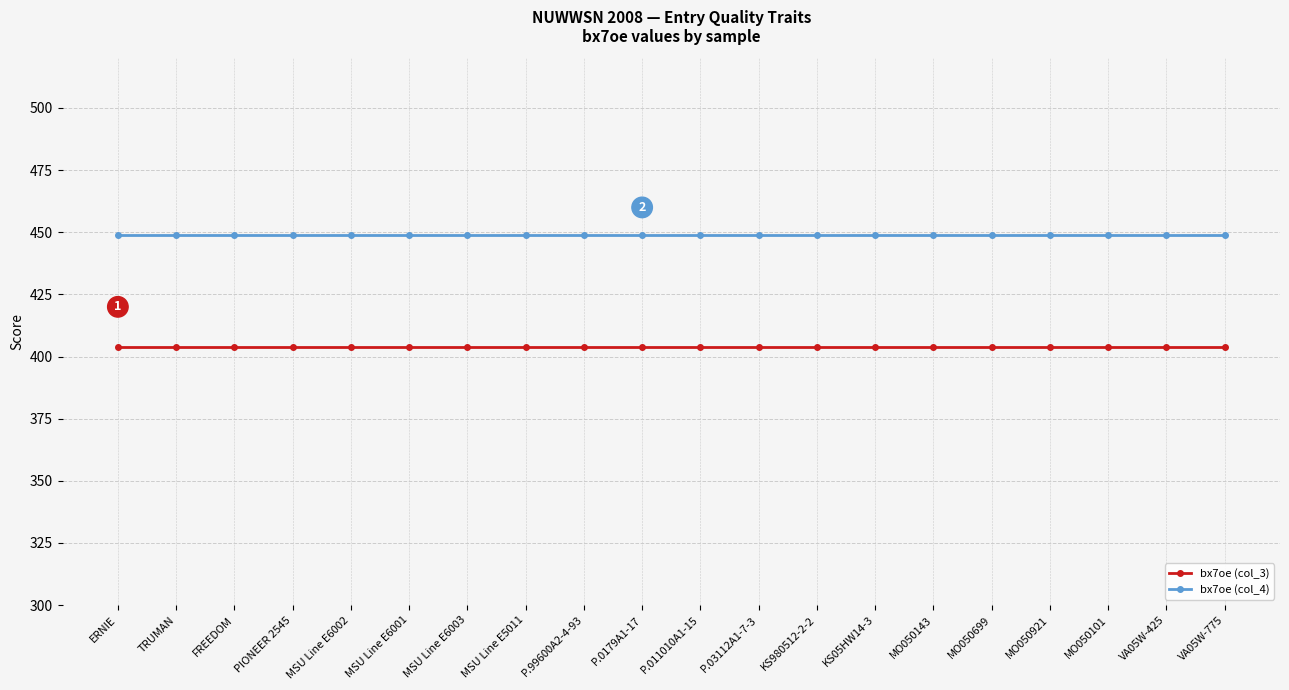

What is the spread (max minus min) of values at KS980512-2-2?

45